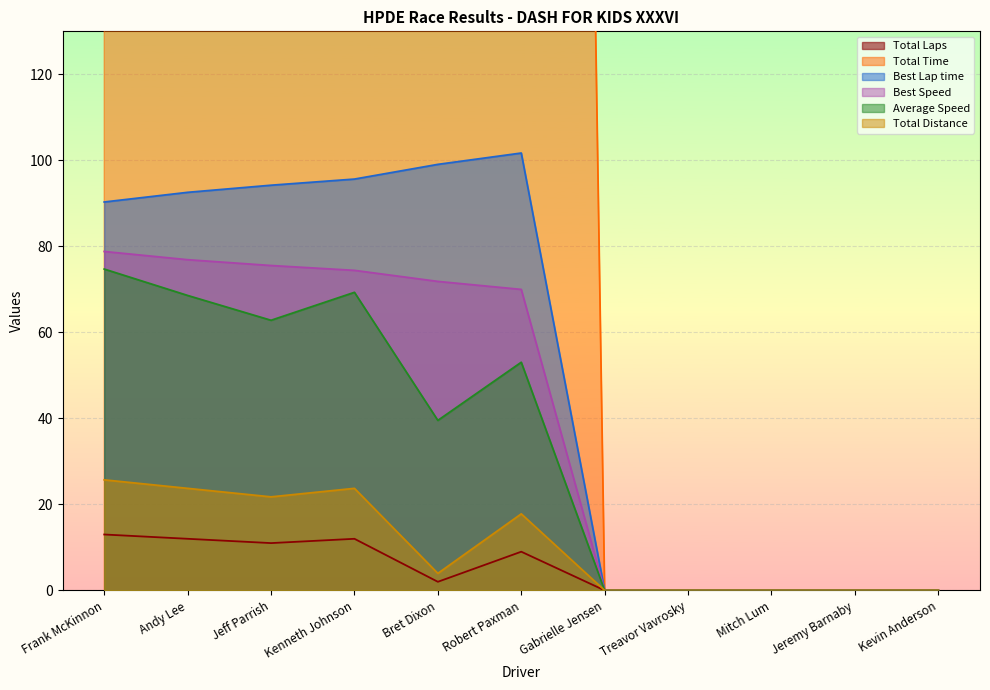

Is the value of Best Lap time at Andy Lee greater than the value of Total Time at Treavor Vavrosky?

Yes